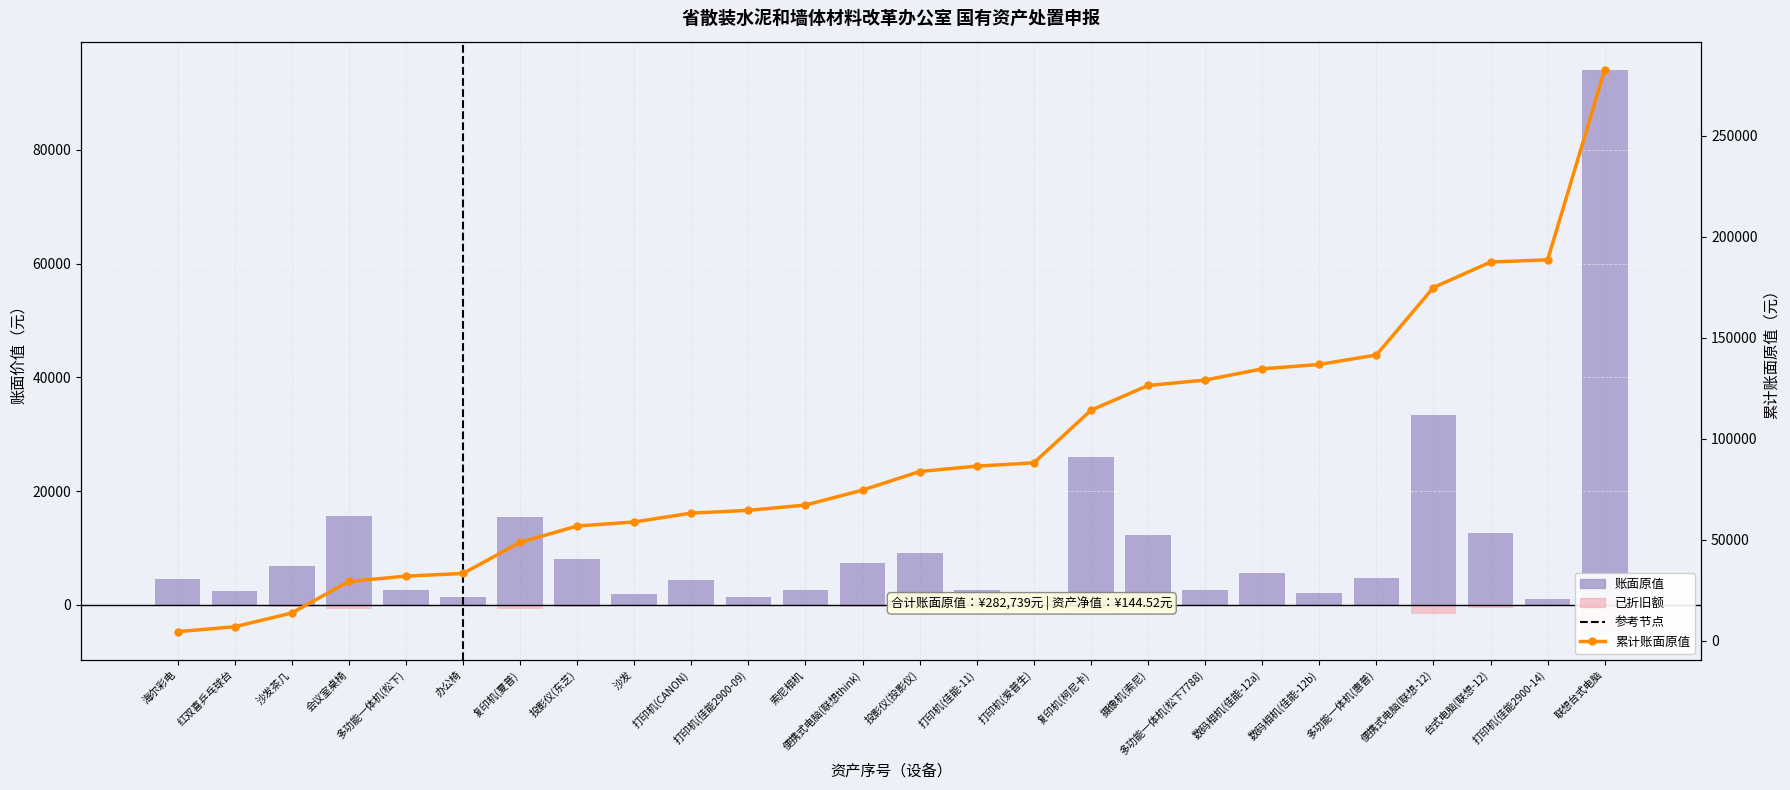

Reading left to right, transcribe all the data shown in this chart.

账面原值: 4550.0	2423.0	6800.0	15620.0	2650.0	1308.0	15400.0	8100.0	2000.0	4400.0	1360.0	2630.0	7400.0	9200.0	2650.0	1650.0	26010.0	12280.0	2680.0	5550.0	2178.0	4700.0	33400.0	12600.0	1100.0	94100.0
已折旧额: -227.5	-121.2	-340.0	-781.0	-132.5	-65.4	-770.0	-405.0	-92.8	-220.0	-68.0	-131.5	-370.0	-460.0	-132.5	-82.5	-1300.5	-614.0	-134.0	-277.5	-108.9	-235.0	-1670.0	-630.0	-55.0	-4705.0
累计账面原值: 4550.0	6973.0	13773.0	29393.0	32043.0	33351.0	48751.0	56851.0	58851.0	63251.0	64611.0	67241.0	74641.0	83841.0	86491.0	88141.0	114151.0	126431.0	129111.0	134661.0	136839.0	141539.0	174939.0	187539.0	188639.0	282739.0